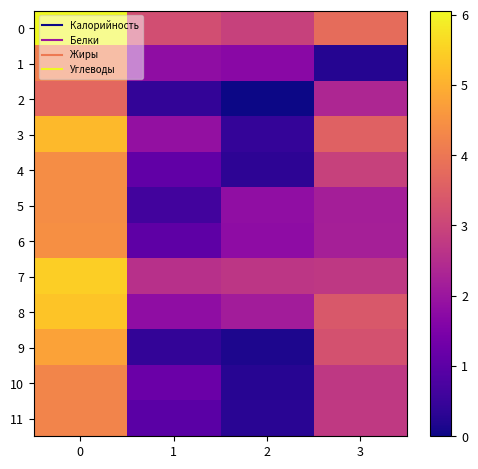

What is the total value across all series at 0?

56.4